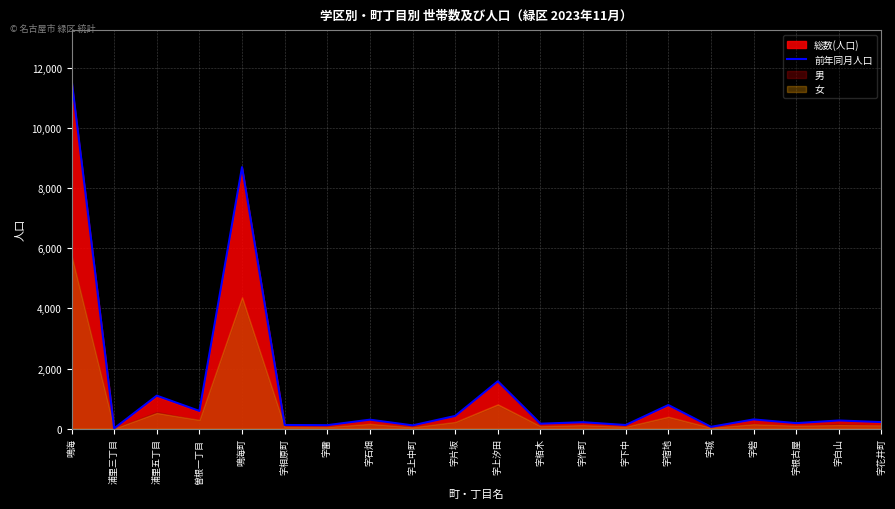

True or false: the data shows 915 at 曽根一丁目.

False